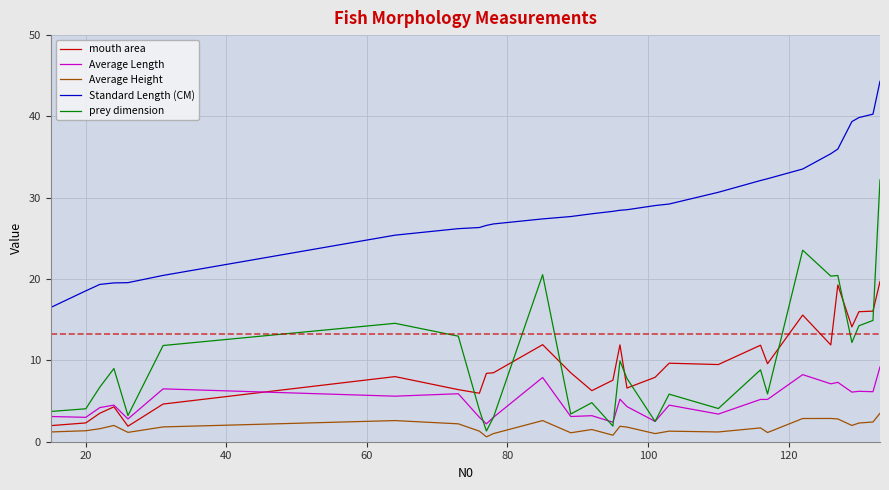

Rank the series by their maximum value, from lowest to highest.

Average Height, Average Length, mouth area, prey dimension, Standard Length (CM)